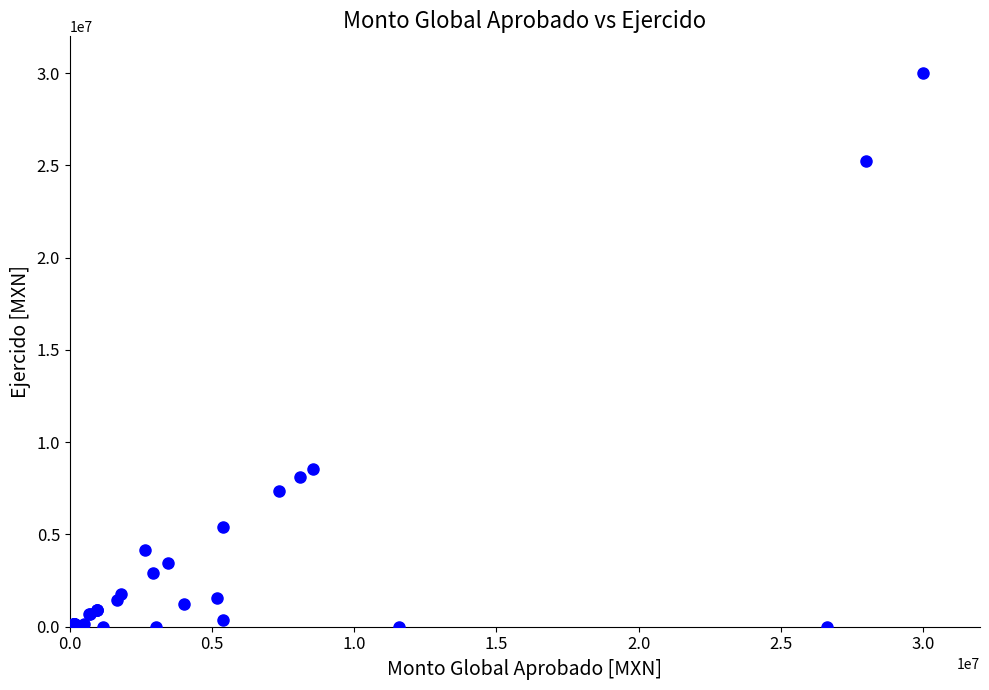

What Y value in the scatter plot is closest to 14999999?

8540376.0